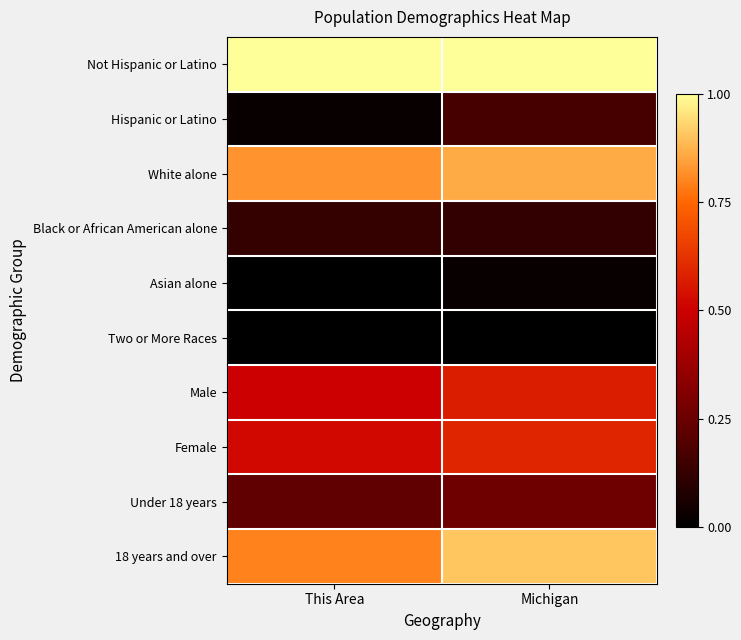

At how many categories does at least one series exceed 0?

2